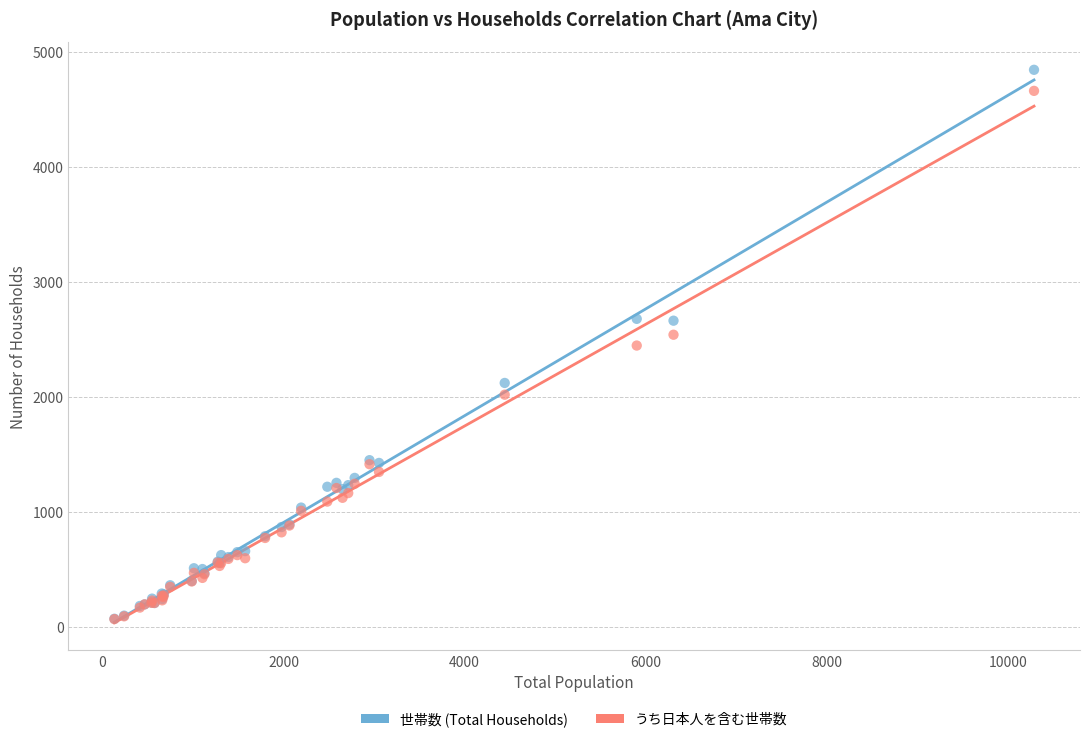

Which series has the largest Y range (max minus min)?

世帯数 (Total Households)